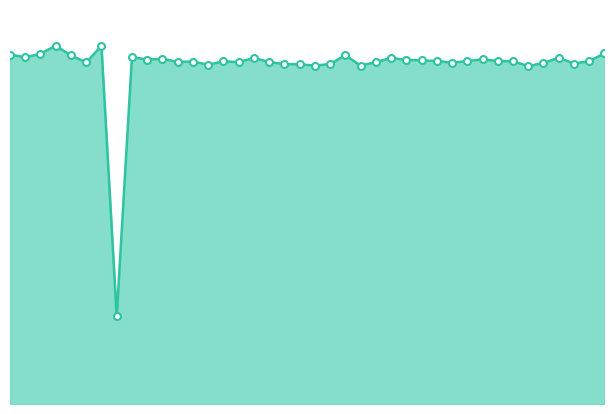

At which category does the data reach its first local peak?

3